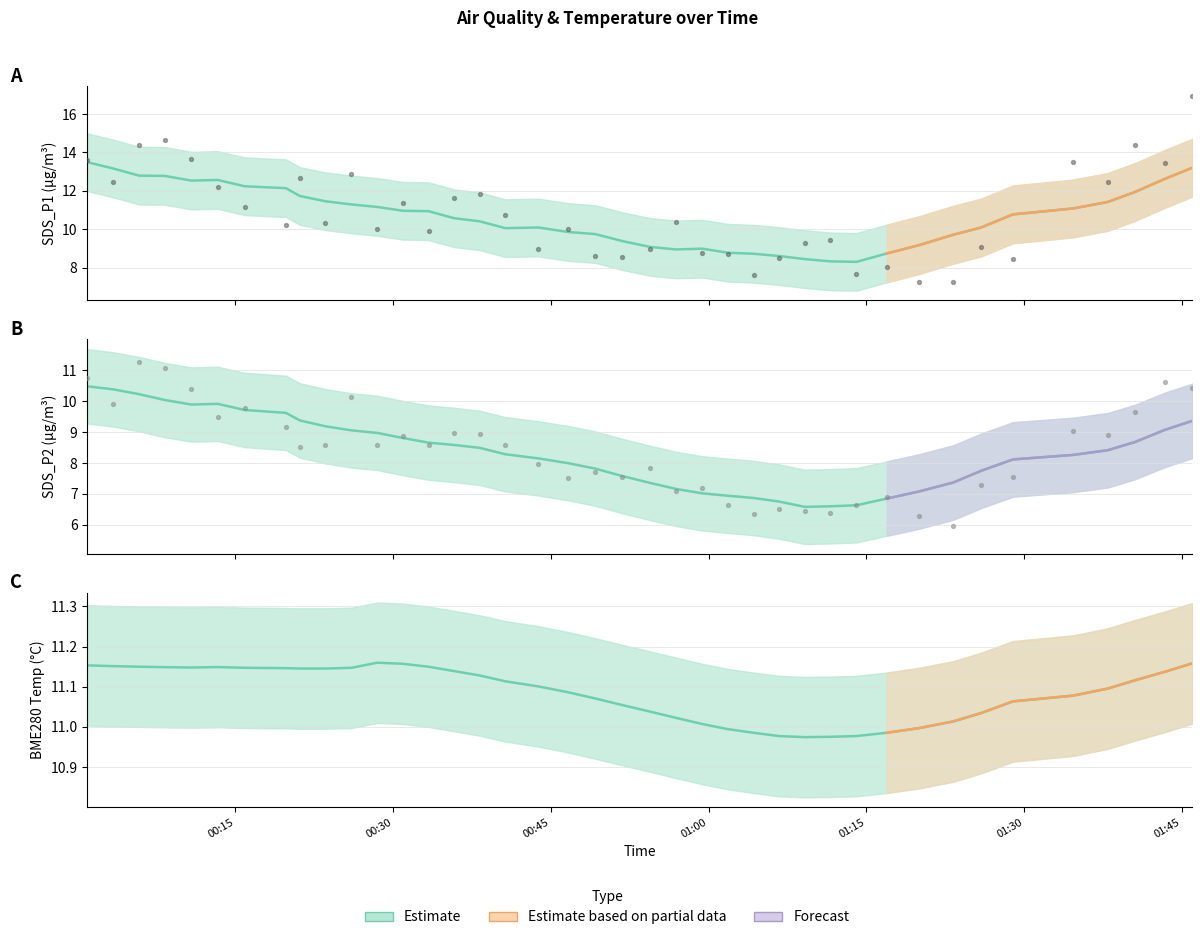

Is the value of SDS_P2 at 2022/09/25 01:40:34 greater than the value of SDS_P1 at 2022/09/25 00:54:26?

Yes